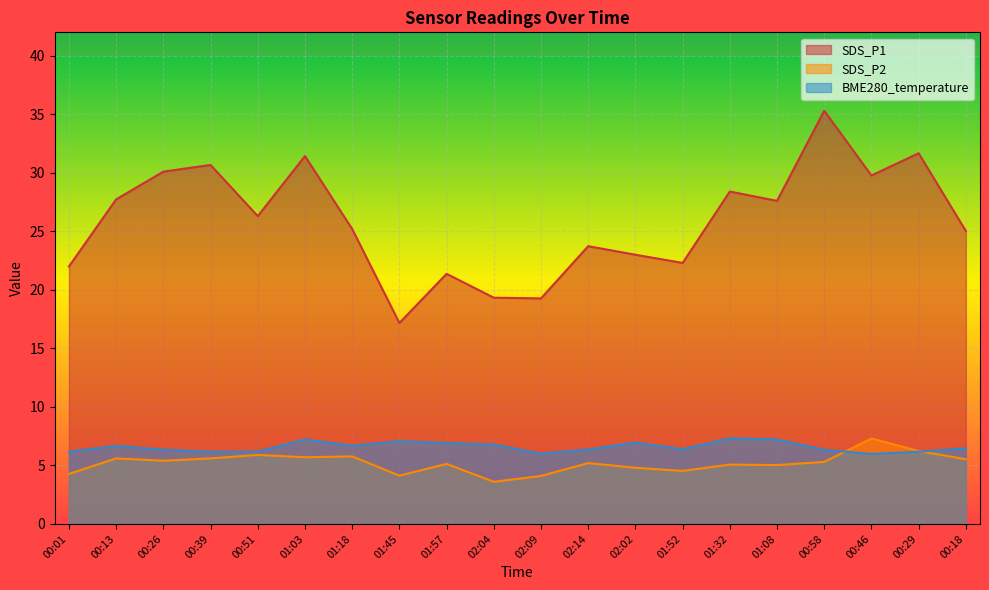

At which category does SDS_P1 reach its first local peak?

00:39